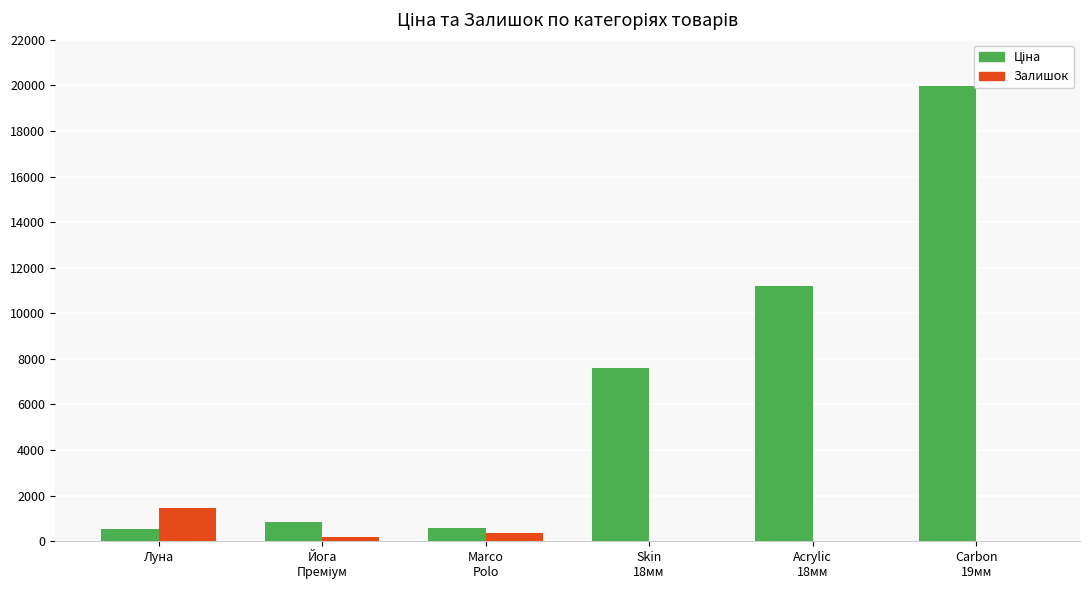

What is the maximum value shown in the chart?

19964.2